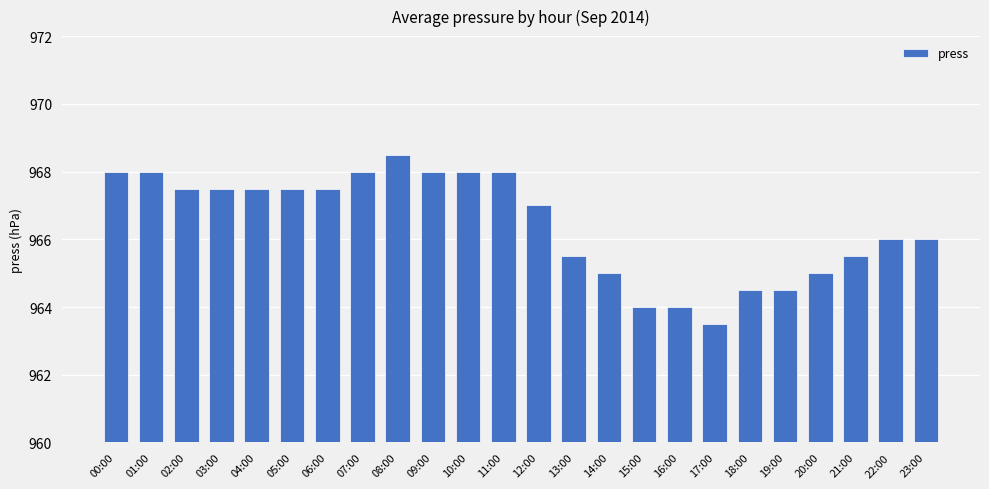

Where does the data first go above 7?

00:00